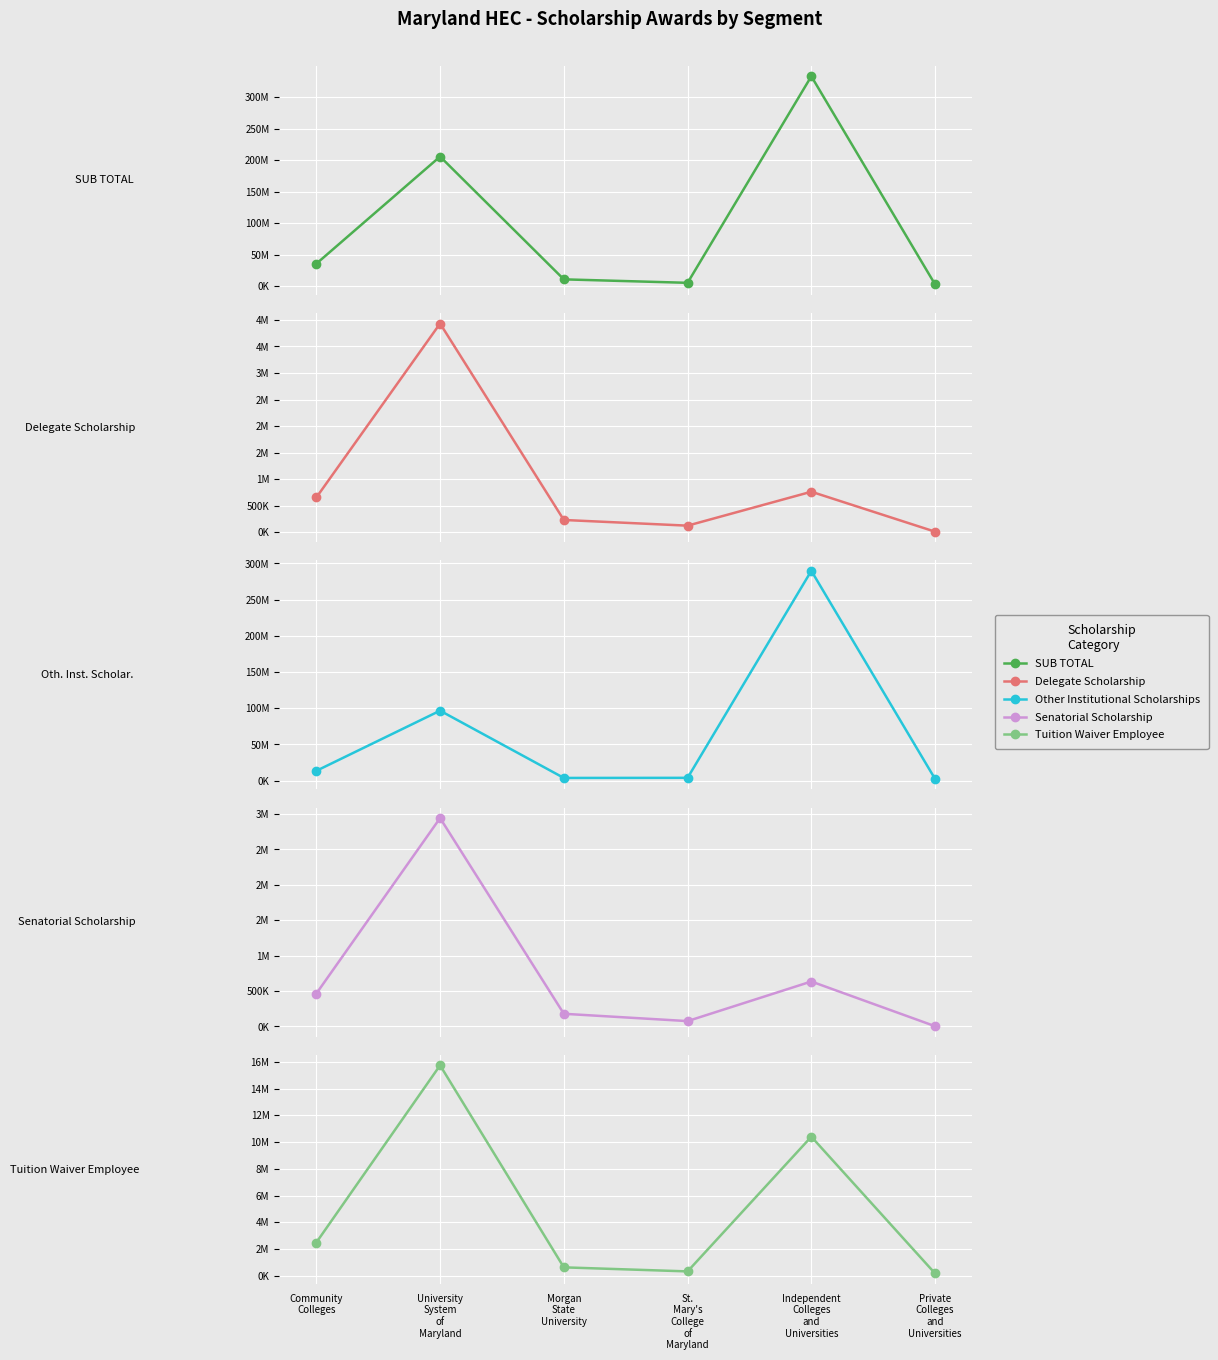

Between University
System
of
Maryland and Private
Colleges
and
Universities, which series saw the biggest shift?

SUB TOTAL ($)